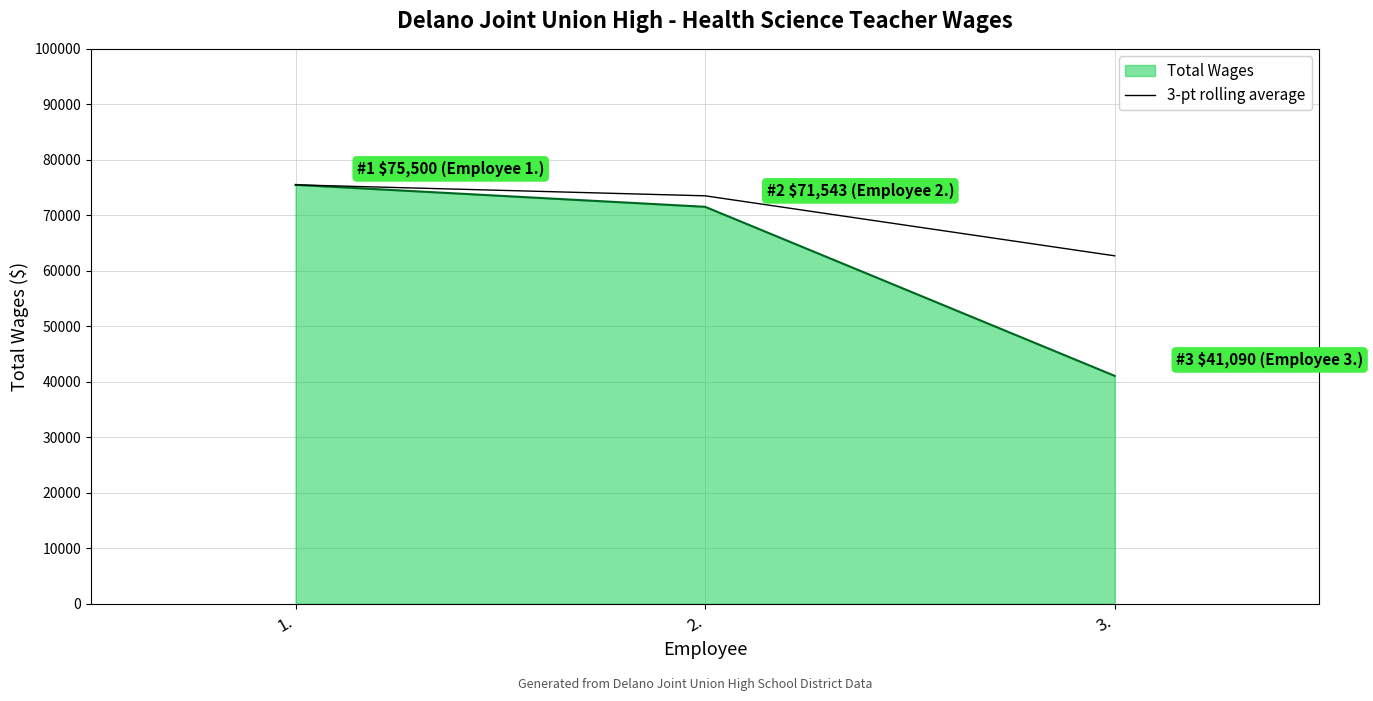

At which category does the chart reach its peak across all series?

1.